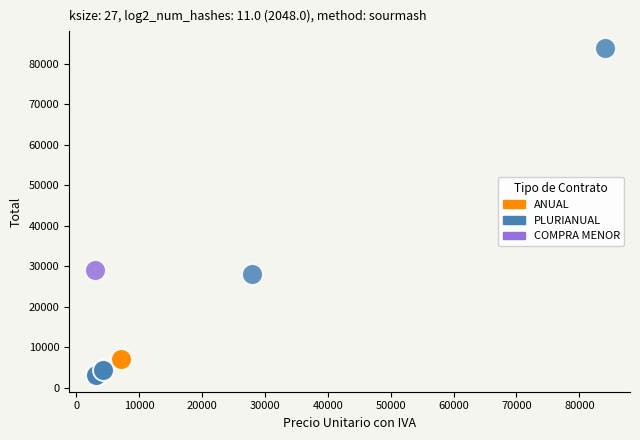

What are all the series names shown in the legend?

ANUAL, PLURIANUAL, COMPRA MENOR